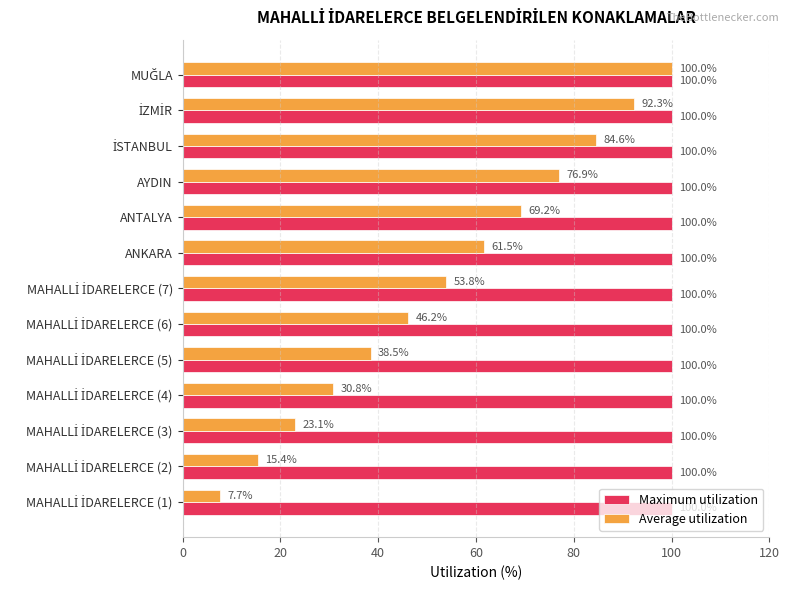

What is the average value of the Average utilization series?

53.8